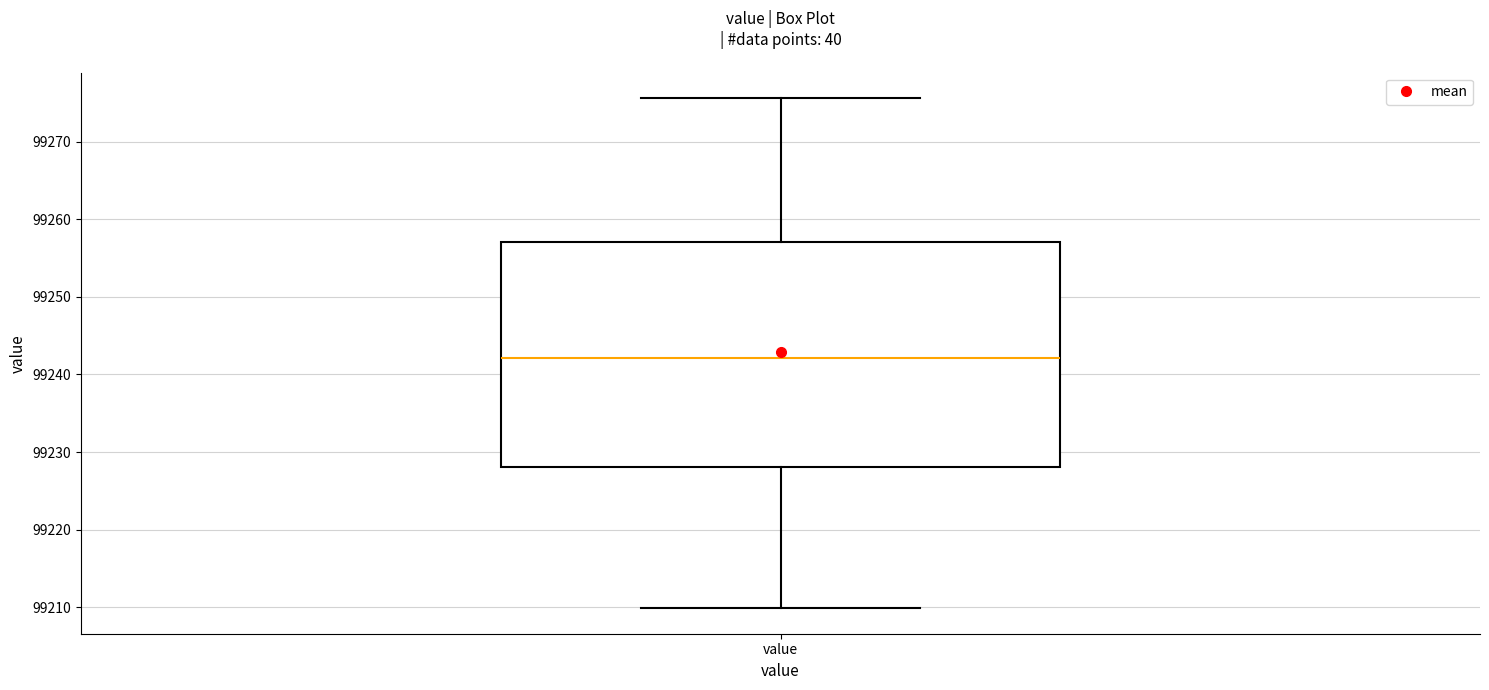

Transcribe this box plot: give where the median line is, the range the box spans, and where the two whiskers end, as read against the y-axis. The values are not printed on the chart, so give them approximately, as read against the axis.

median 99242, box 99228 to 99257, whiskers 99210 to 99276